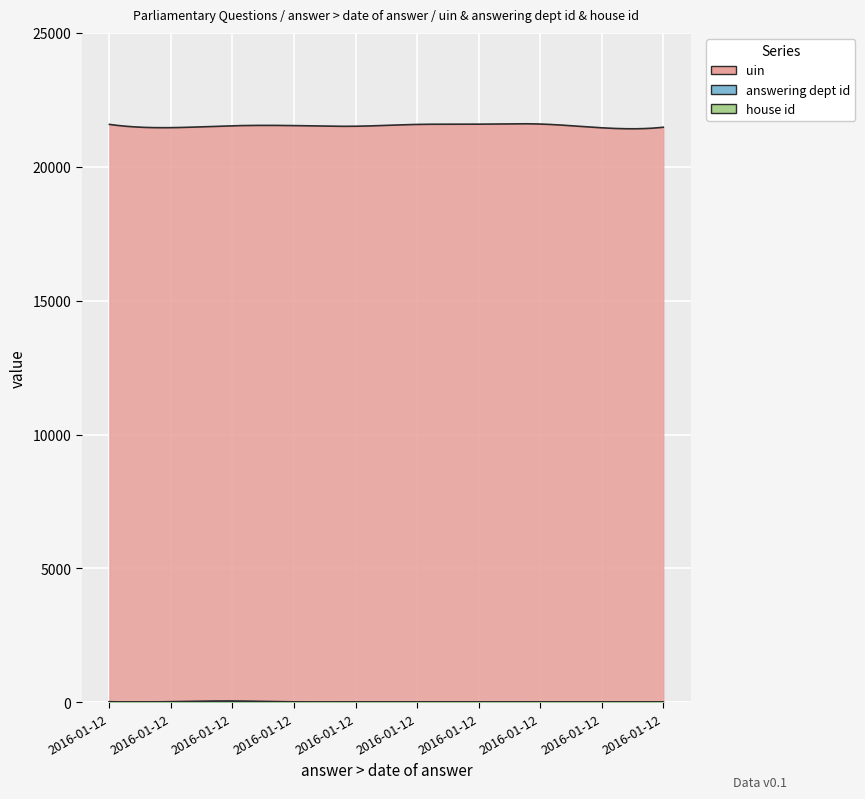

Is it true that uin equals 21531 at 2016-01-12?

True